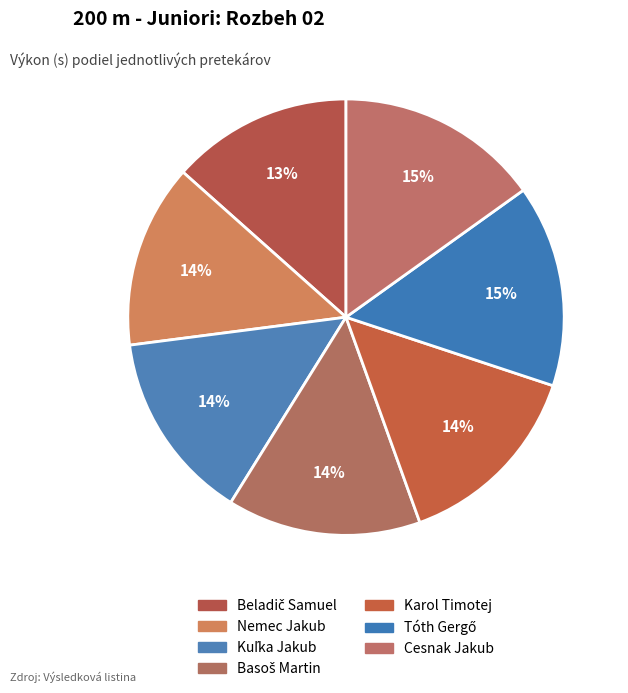

Between Beladič Samuel and Tóth Gergő, which is larger?

Tóth Gergő